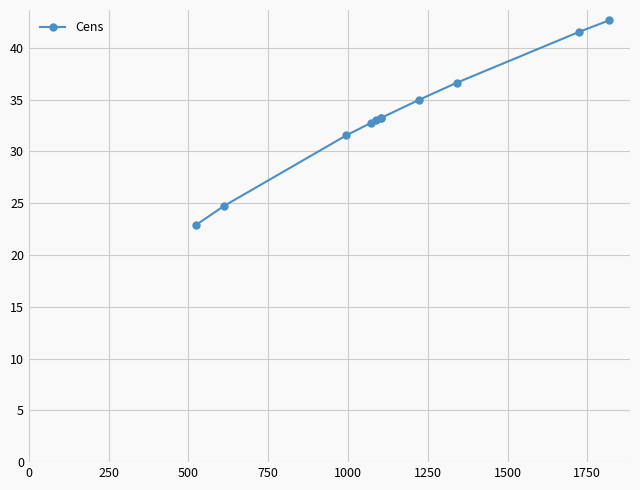

How many lines are shown in the chart?

1